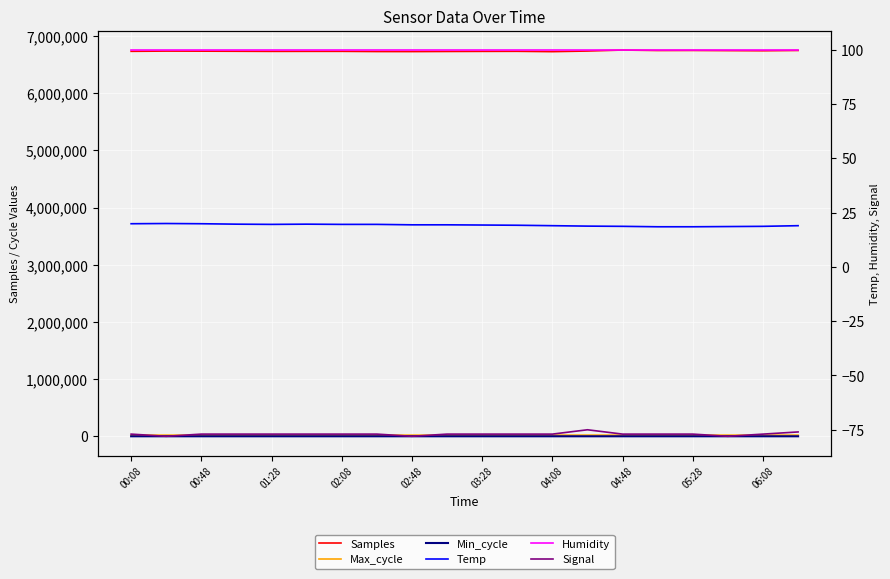

List the series in order of their peak value, lowest first.

Signal, Temp, Min_cycle, Humidity, Max_cycle, Samples